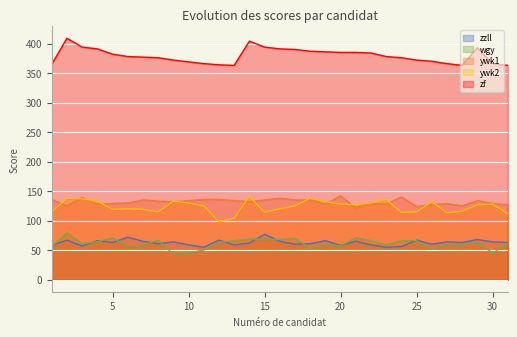

How many lines are shown in the chart?

5